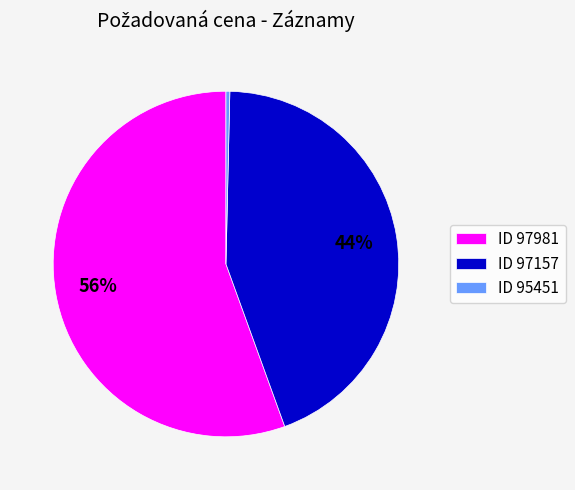

Is ID 95451 the majority of the pie?

No